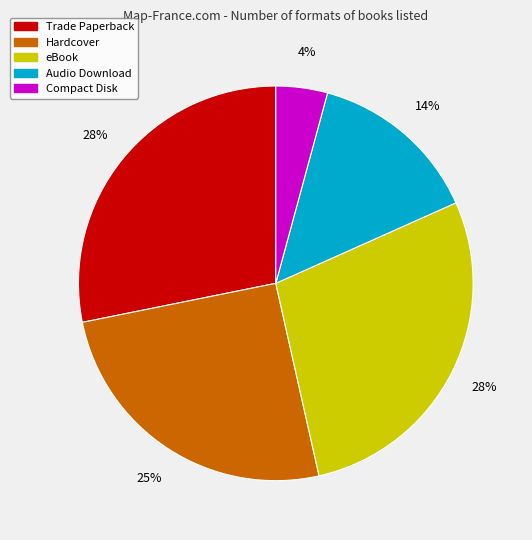

Combined, do Hardcover and Trade Paperback account for over 50%?

Yes